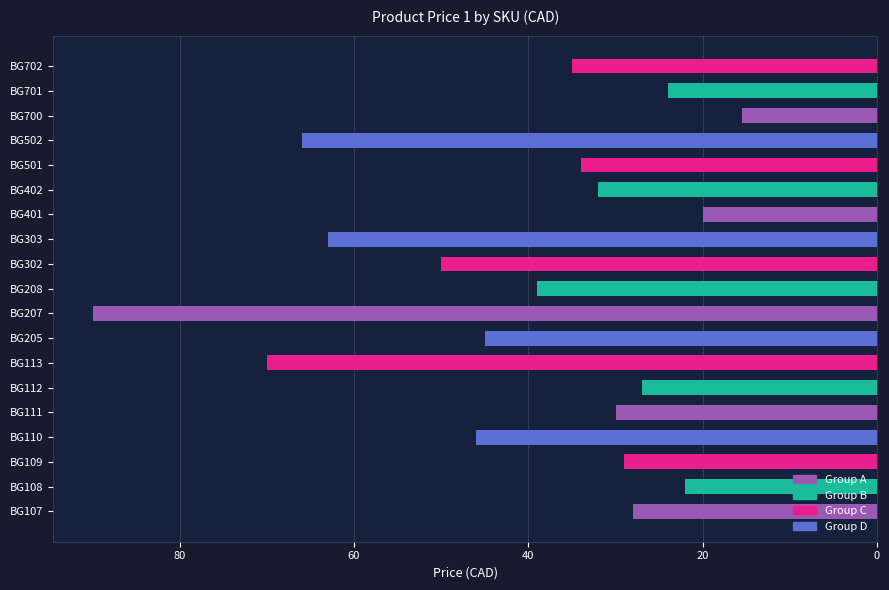

Approximately how many times larger is the value at BG208 compared to BG700?

2.5